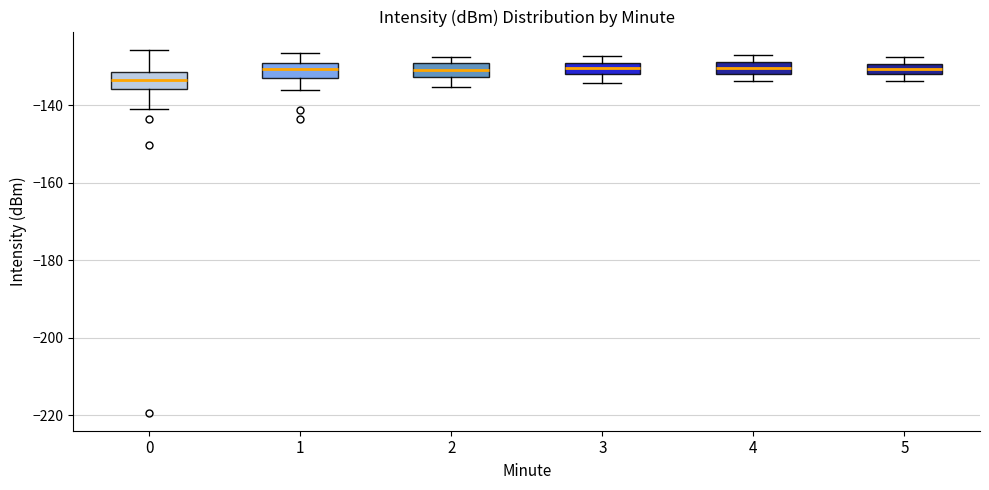

Where is the upper edge of the box at x = 3 on the y-axis? The values are not printed on the chart, so give them approximately, as read against the axis.

-128